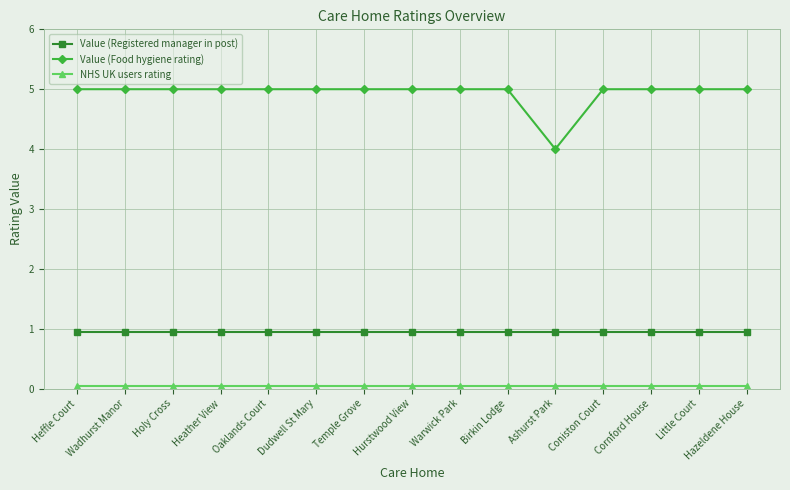

At which label is Value (Registered manager in post) closest to 0?

Heffle Court